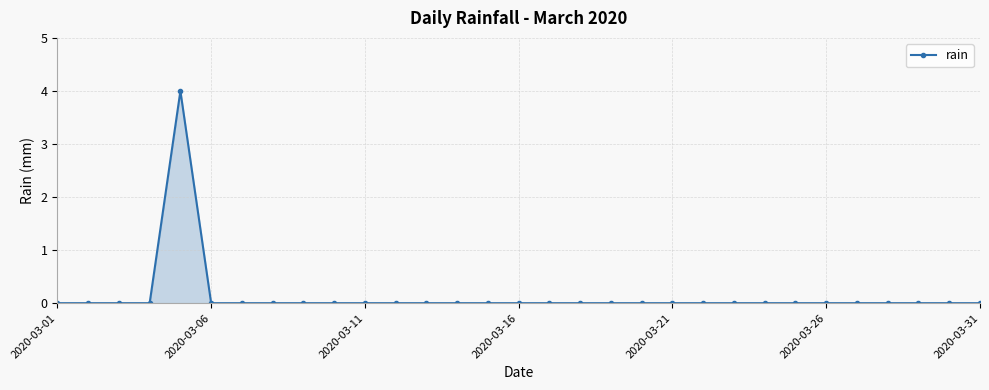

Count the number of data series in this chart.

1